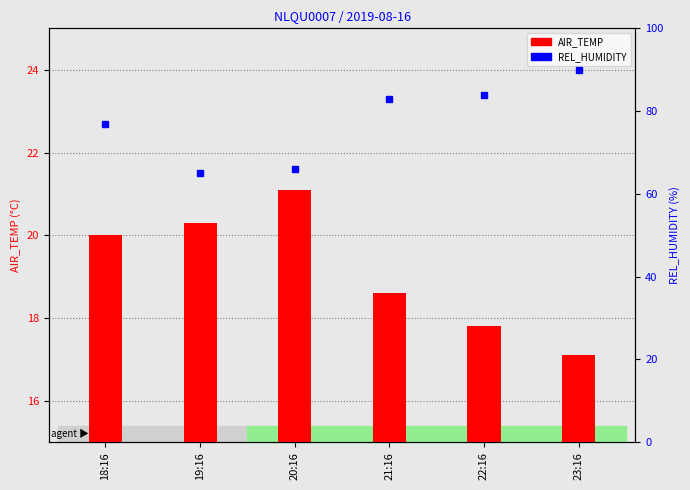

What is the sum of the REL_HUMIDITY values at 18:16 and 20:16?

143.0